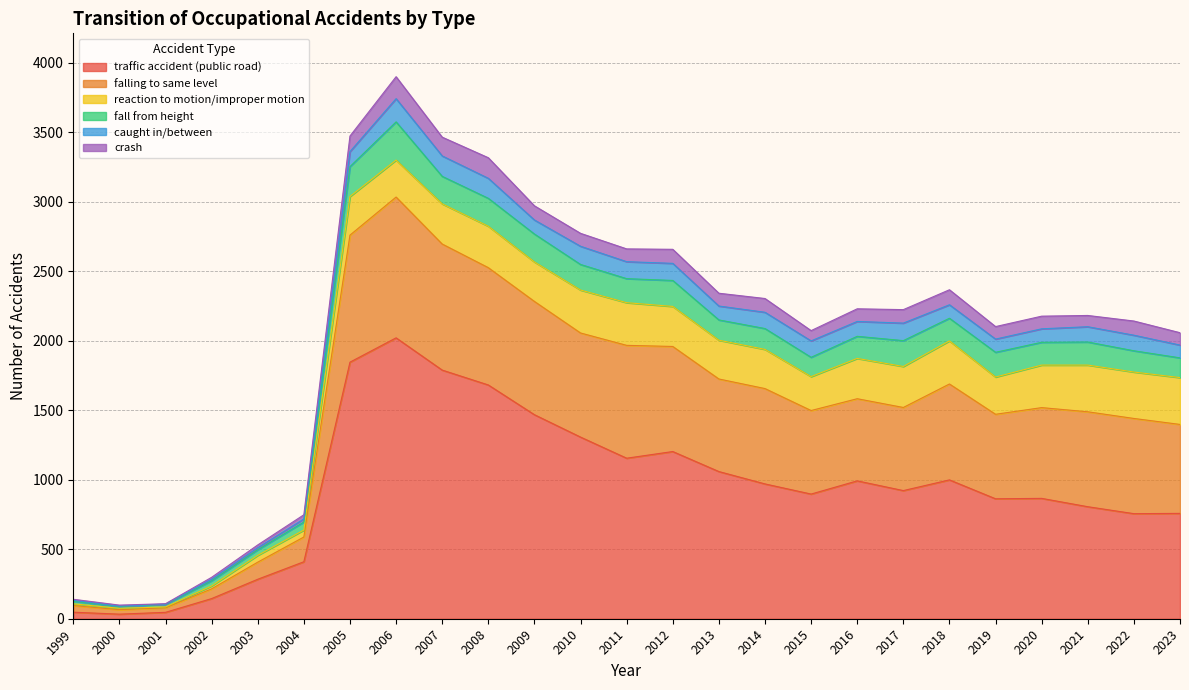

Where is the first local maximum for traffic accident (public road)?

2006